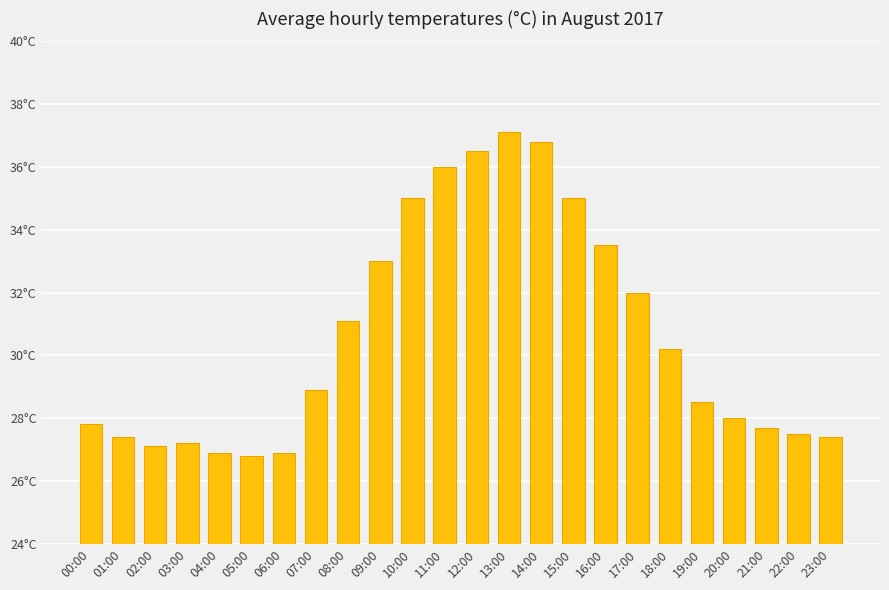

Which has a higher value, 08:00 or 04:00?

08:00